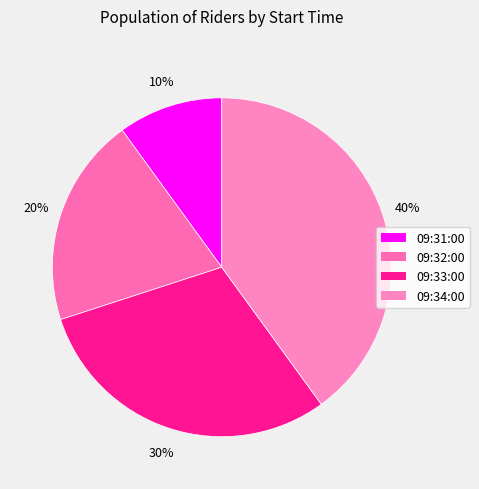

To the nearest percent, what is the average slice percentage?

25%